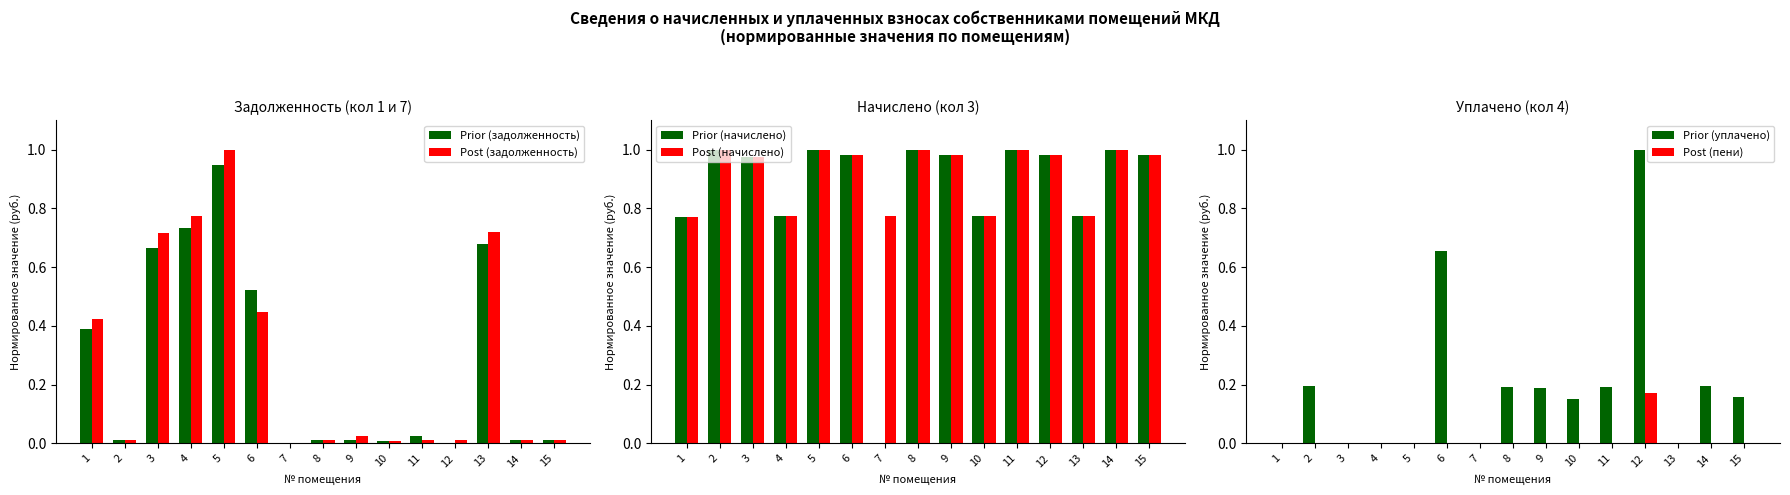

True or false: Post (начислено) has a value of 0.2 at 8.

False